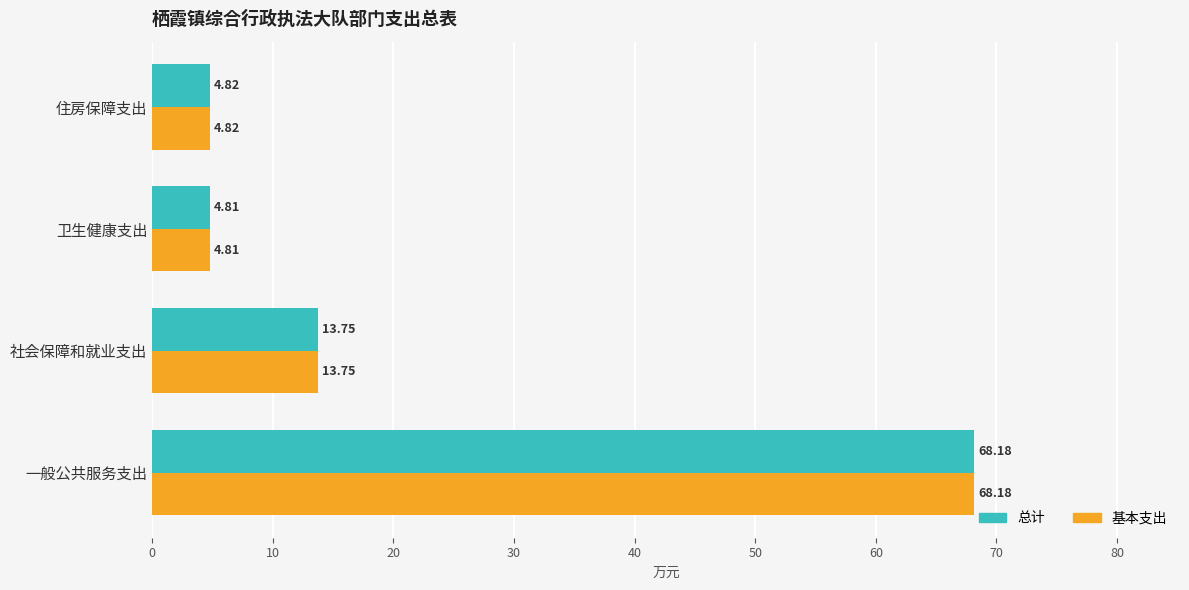

What is the difference between the maximum and second lowest values in the 总计 series?

63.4